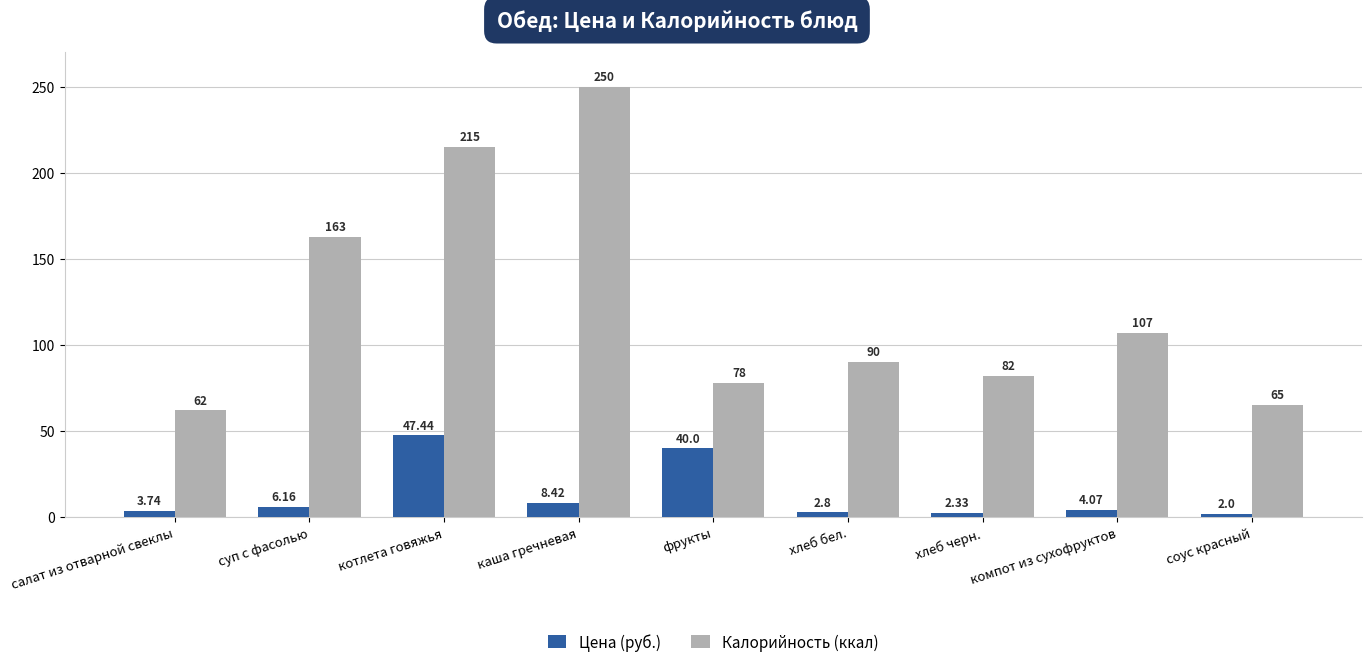

Where does the Калорийность (ккал) series first go above 90?

суп с фасолью